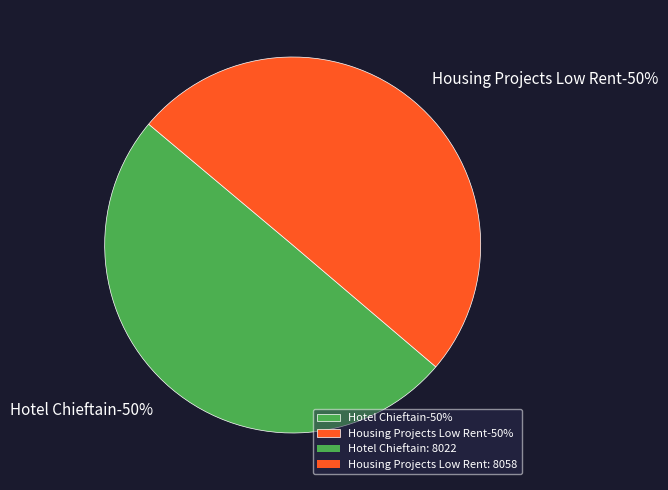

How many slices are in this pie chart?

2